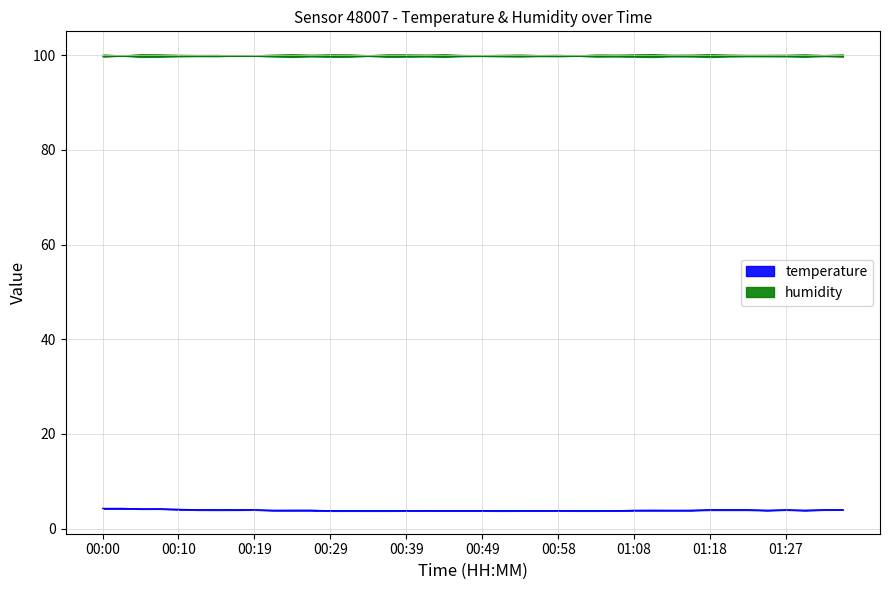

Where is the data nearest to the value 4?

00:12